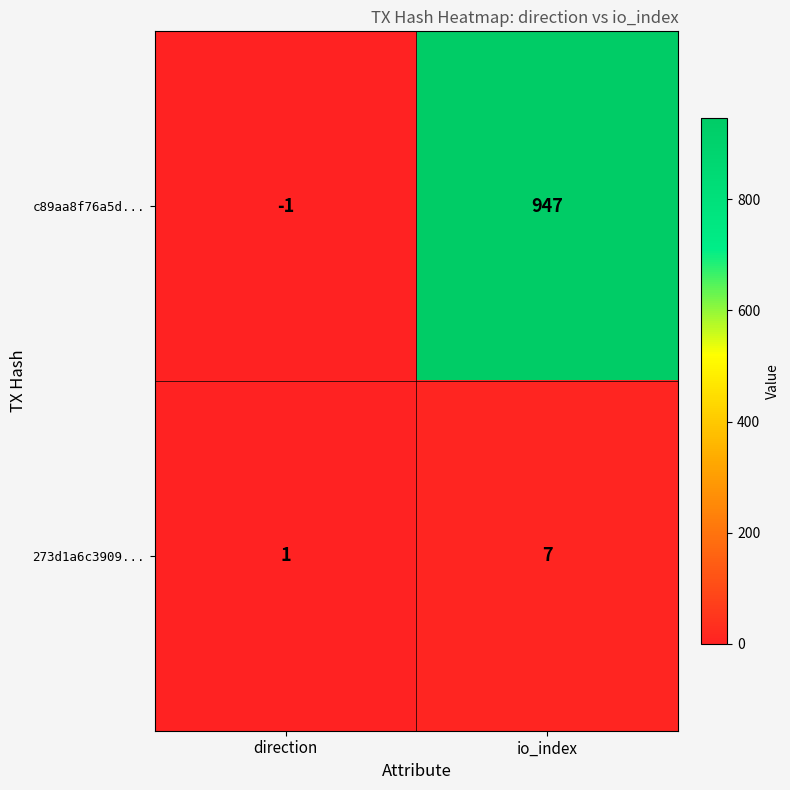

Rank the series at direction from highest to lowest value.

273d1a6c3909..., c89aa8f76a5d...